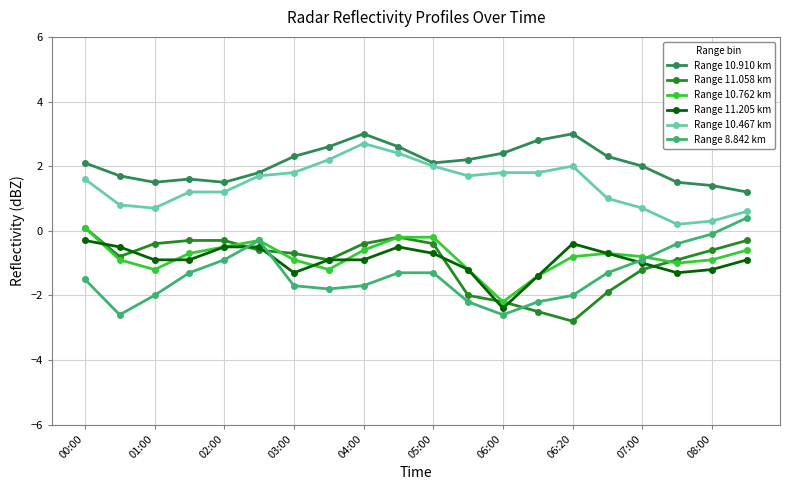

Which series has the largest total across all categories?

Range 10.910 km